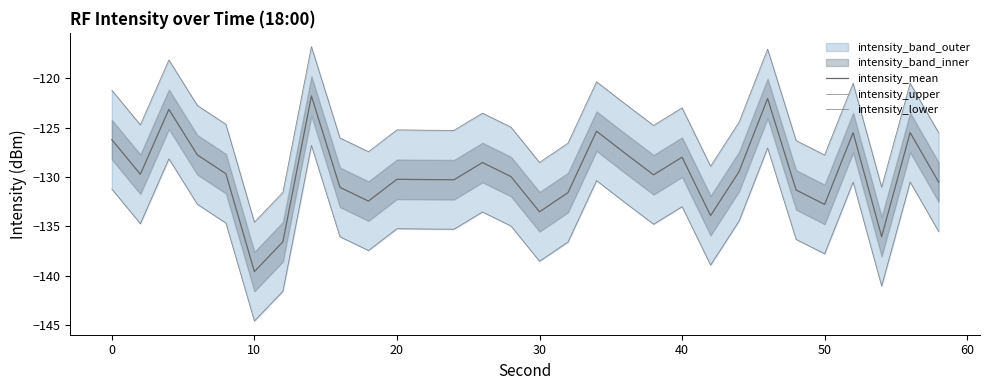

True or false: intensity_upper and intensity_mean intersect in this chart.

False